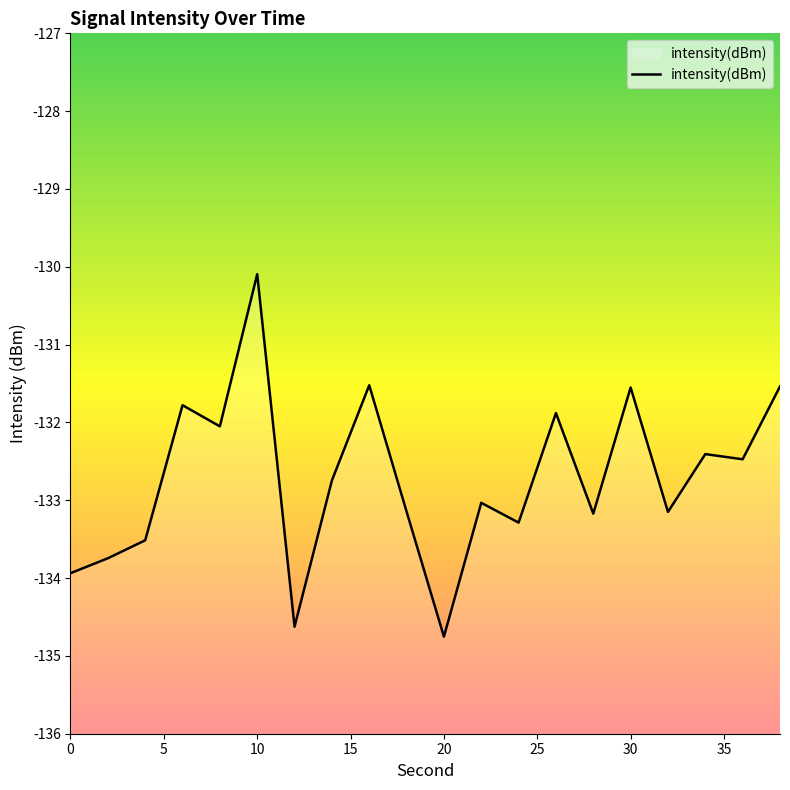

How many values are below -132?

14